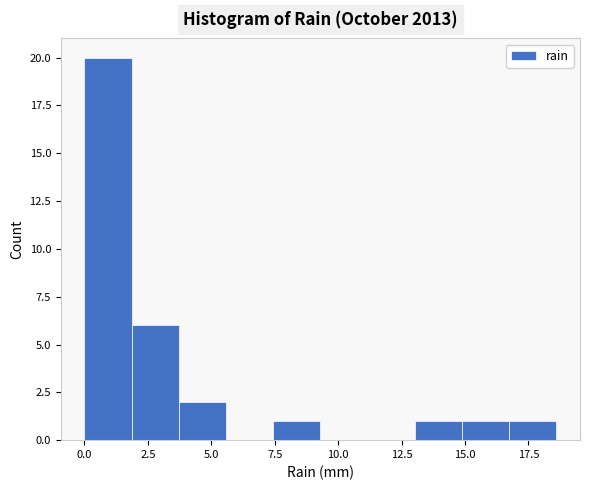

Around what value on the x-axis is the tallest bar? Give the approximate position of its centre, as read against the axis.

1.0